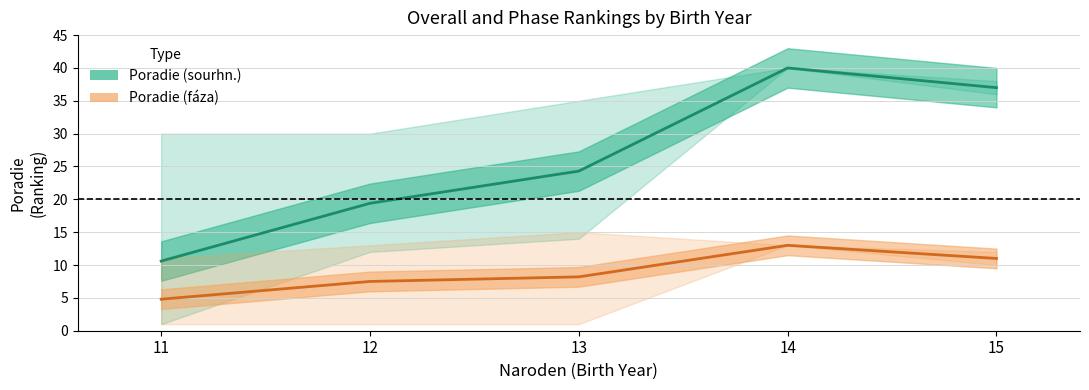

What are all the series names shown in the legend?

Poradie (sourhn.), Poradie (fáza)